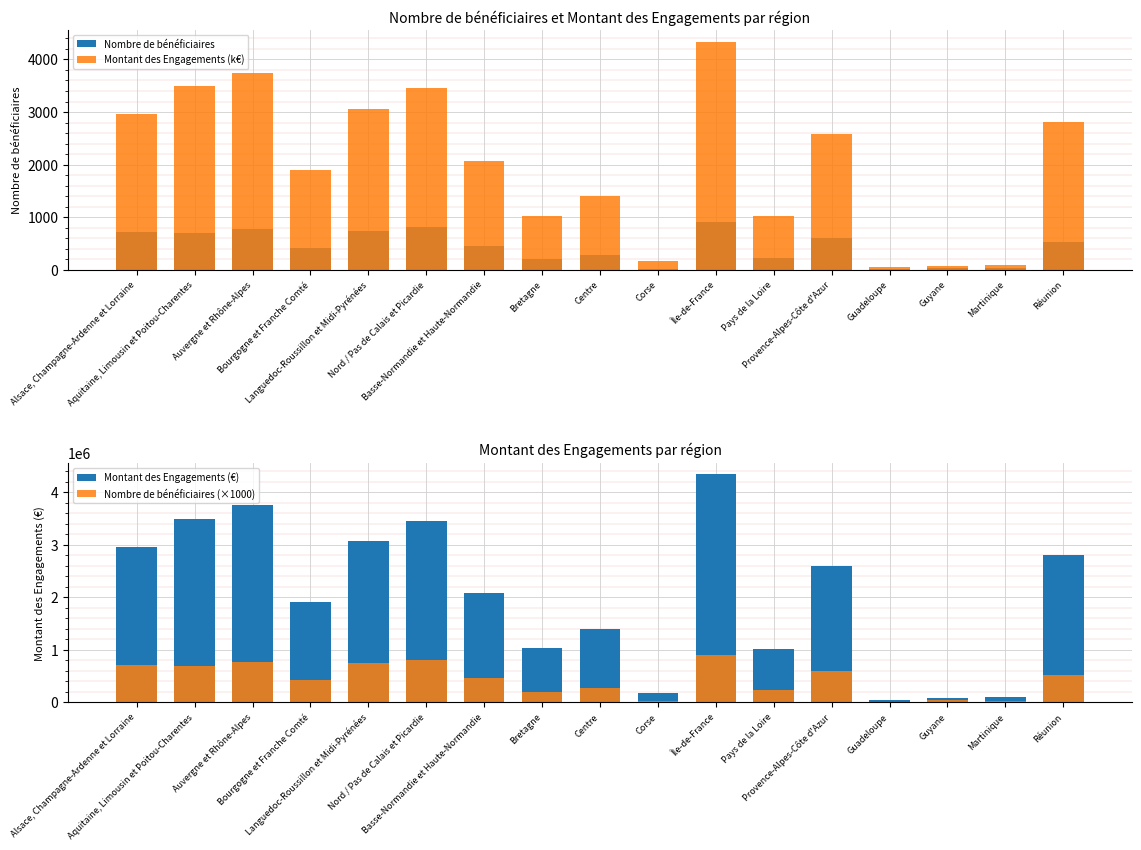

The value of Montant des Engagements (€) at Provence-Alpes-Côte d'Azur is 2590682.0. True or false?

True